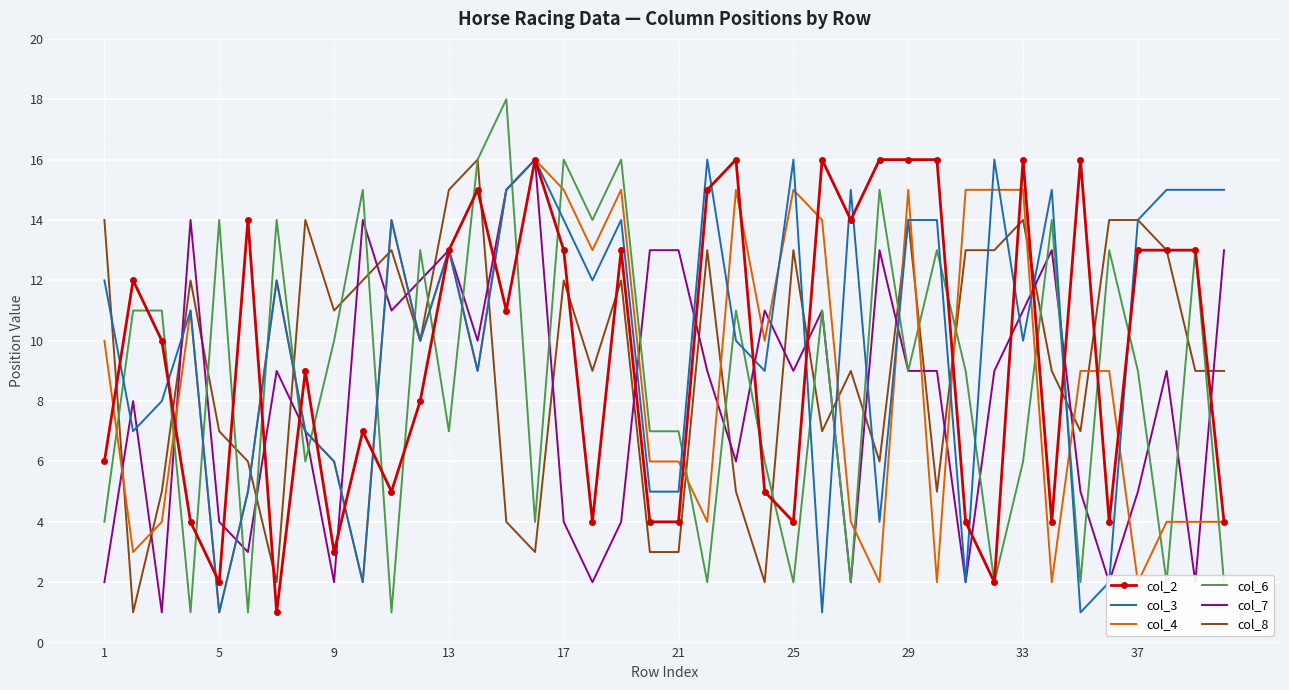

What is the greatest value displayed?

18